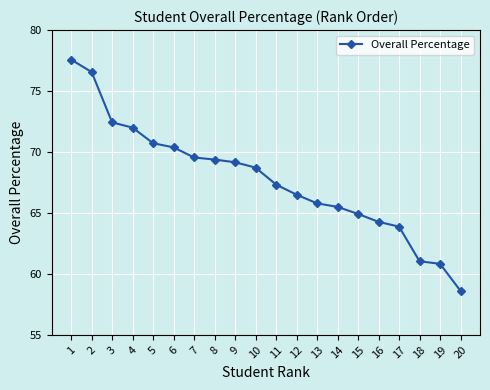

Is it true that the value at 8 is 101.1?

False